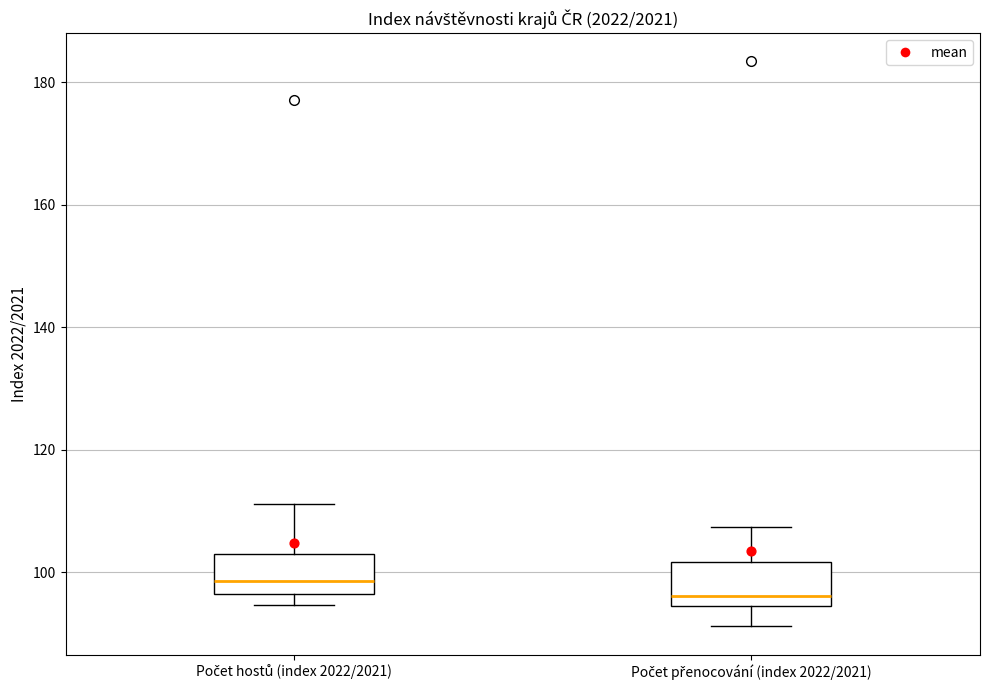

Reading left to right, transcribe this box plot: for each box, give where its median line is, the range the box spans, and where its two whiskers end, as read against the y-axis. The values are not printed on the chart, so give them approximately, as read against the axis.

Počet hostů (index 2022/2021): median 98, box 96 to 104, whiskers 94 to 112
Počet přenocování (index 2022/2021): median 96, box 94 to 102, whiskers 92 to 108